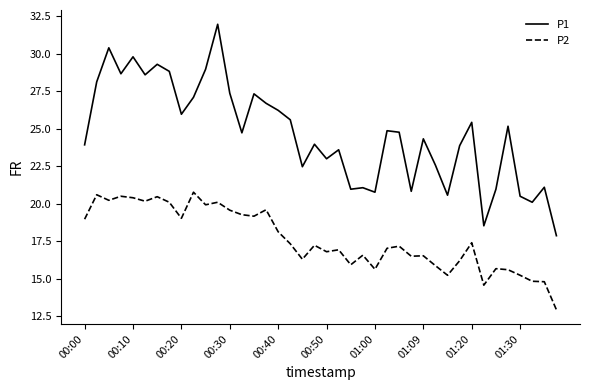

Does the chart display data point markers on the line(s)?

No